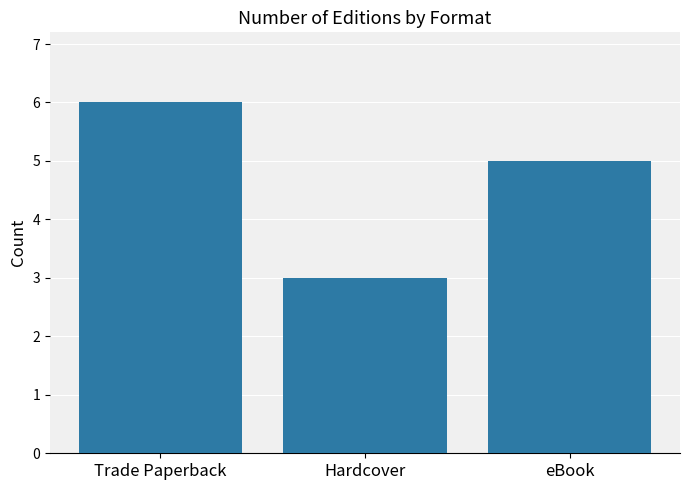

How many bars are there in total?

3